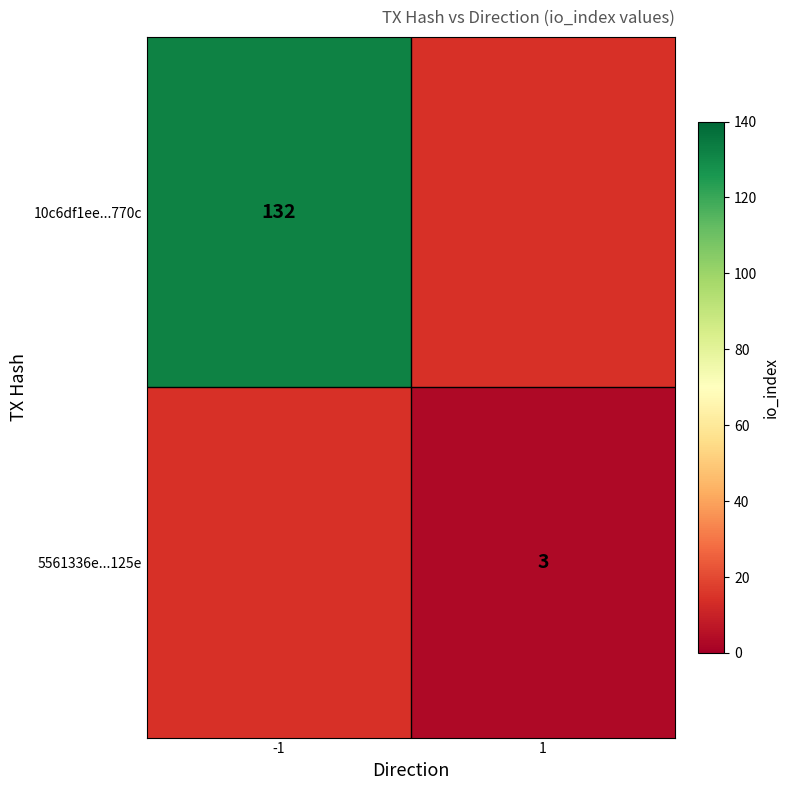

Is it true that 10c6df1ee...770c equals 65 at -1?

False